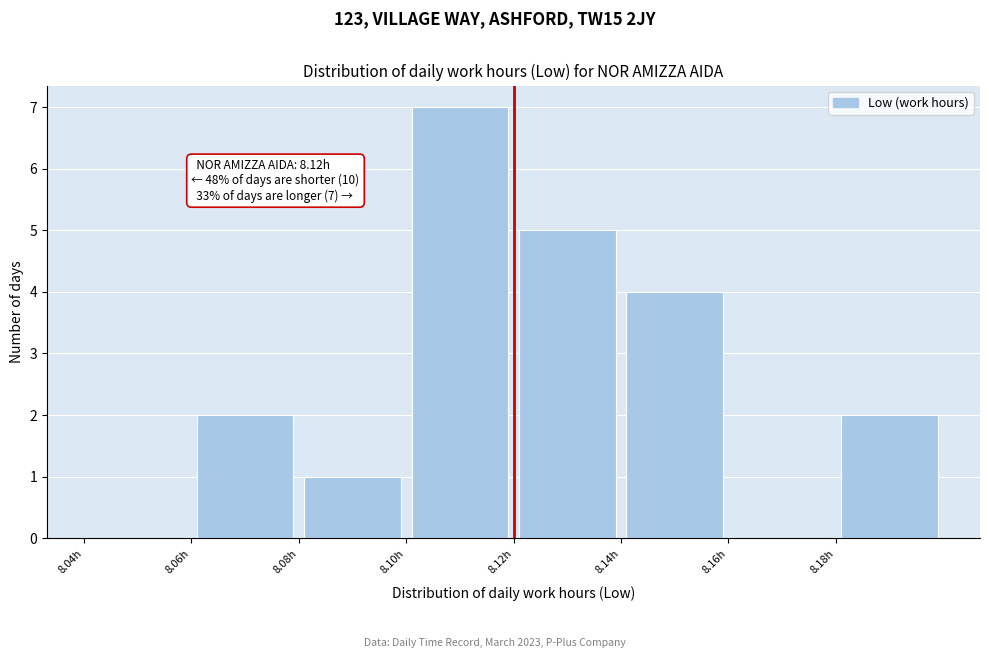

Over which range of the x-axis is the bar tallest?

8.10 to 8.12